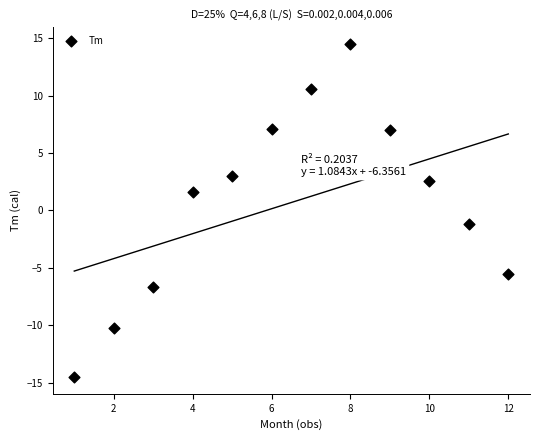

What is the average X value?

6.5